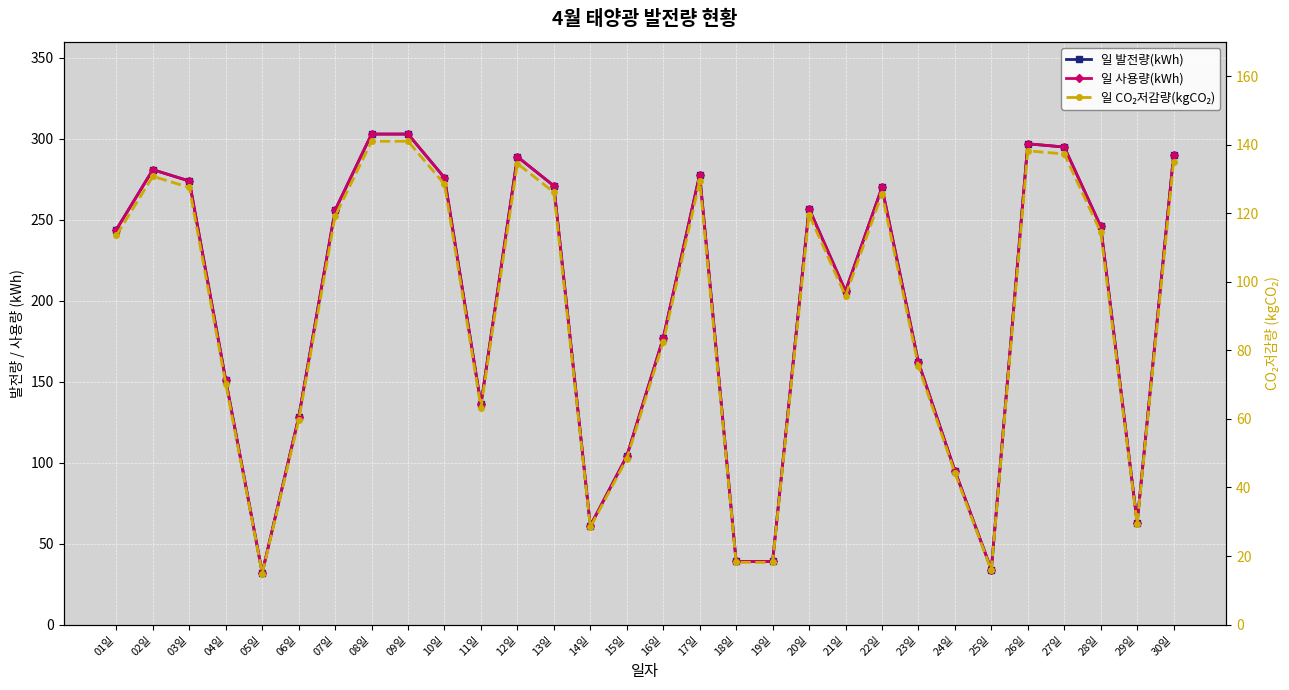

At which category does 일 사용량(kWh) reach its first local peak?

02일